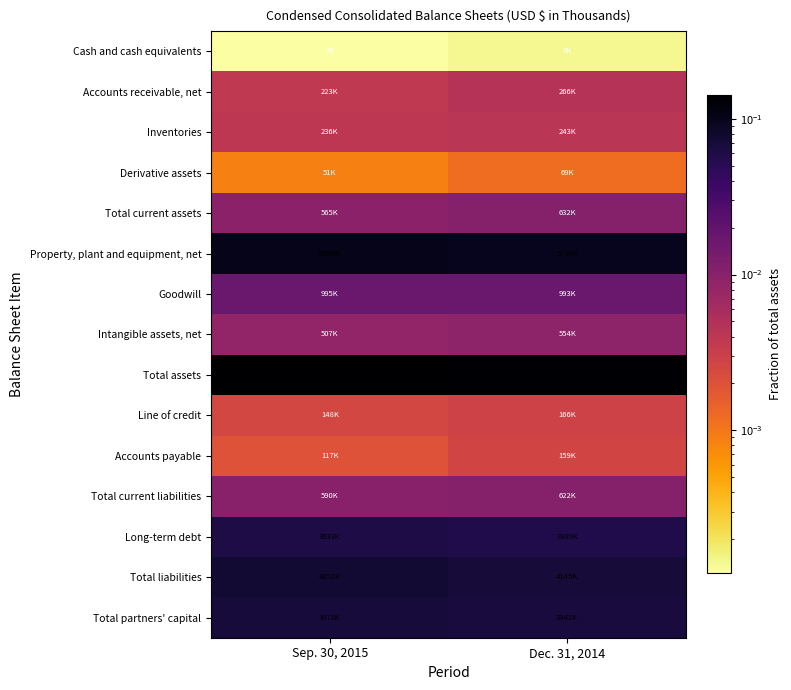

List the series in order of their peak value, lowest first.

Cash and cash equivalents, Derivative assets, Accounts payable, Line of credit, Inventories, Accounts receivable, net, Intangible assets, net, Total current liabilities, Total current assets, Goodwill, Long-term debt, Total partners' capital, Total liabilities, Property, plant and equipment, net, Total assets